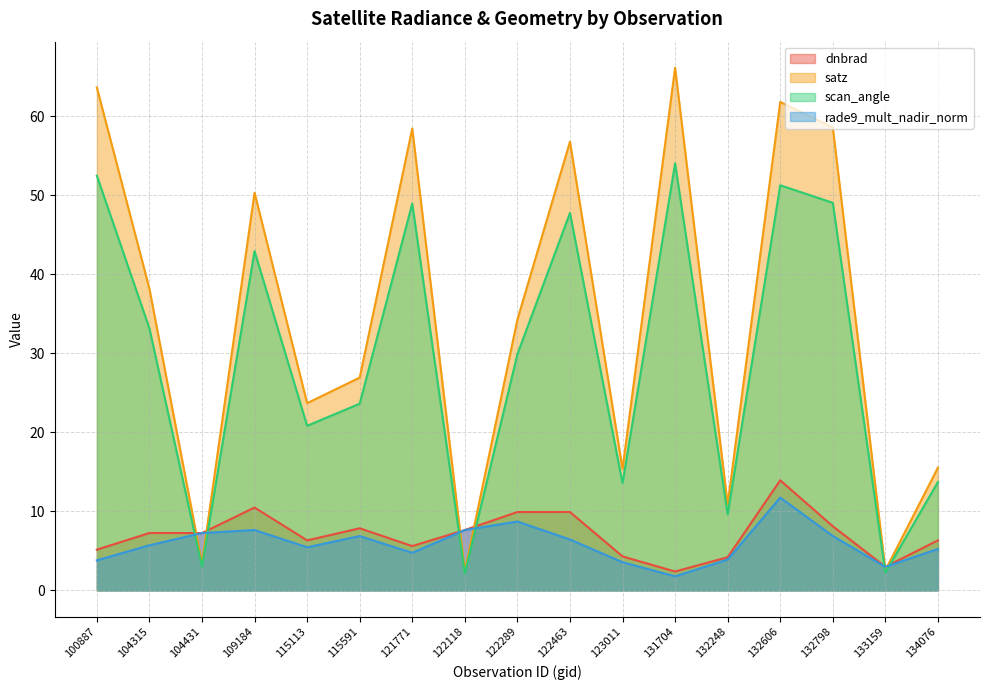

What are all the series names shown in the legend?

dnbrad, satz, scan_angle, rade9_mult_nadir_norm